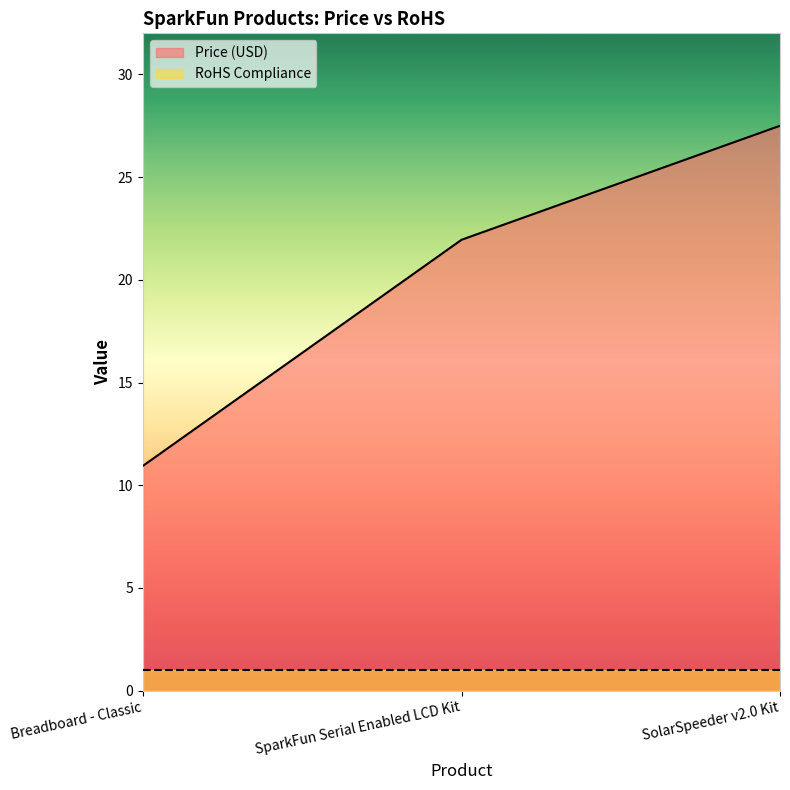

What is the label of the 1st point from the left?

Breadboard - Classic